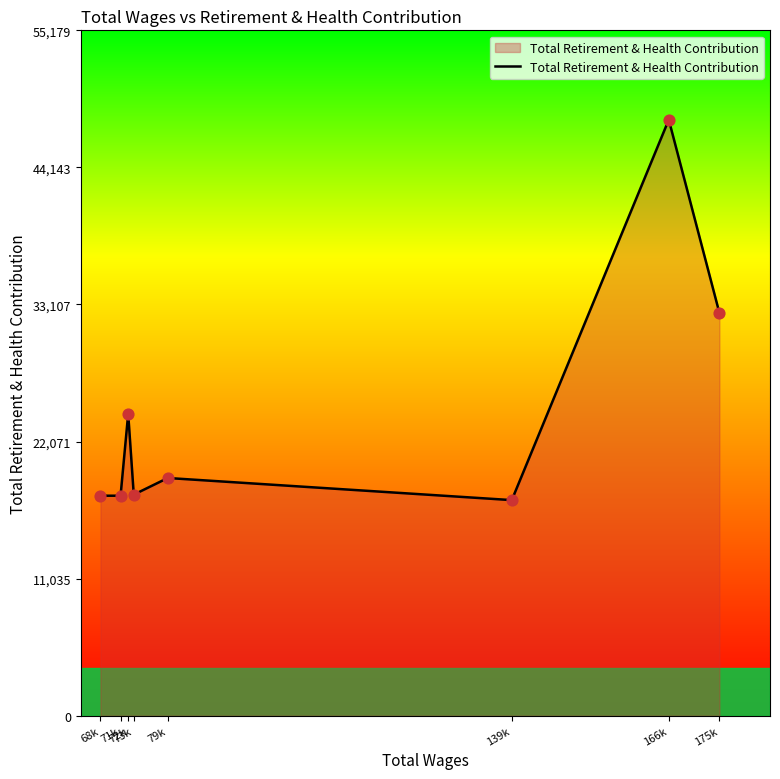

What is the change in value from 73k to 139k?

-441